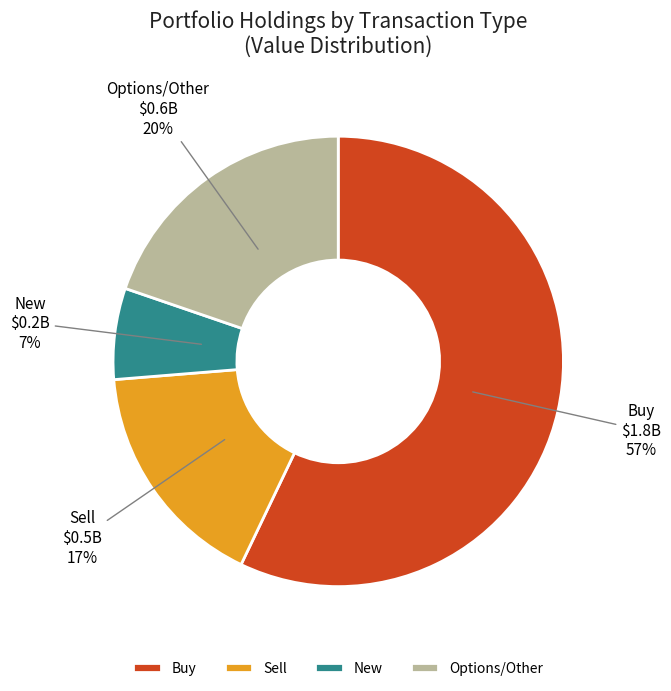

How many slices are in this pie chart?

4